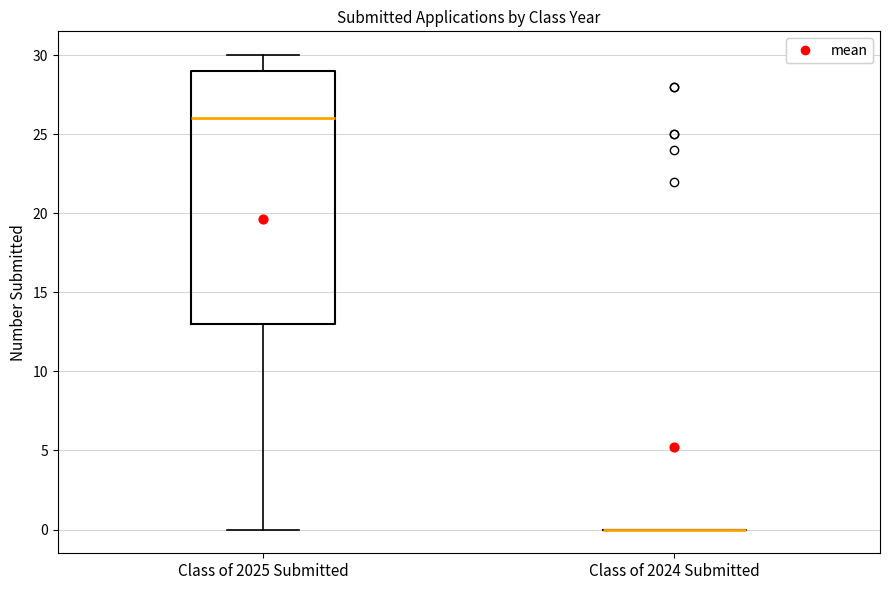

Which box is the tallest, from its lower edge to its upper edge?

Class of 2025 Submitted